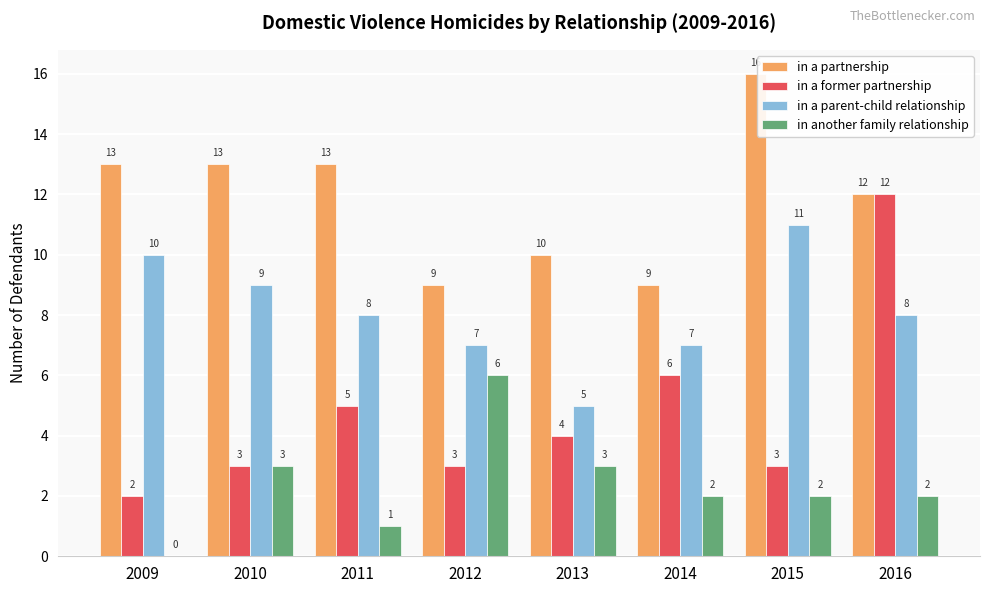

The value of in another family relationship at 2015 is 2. True or false?

True